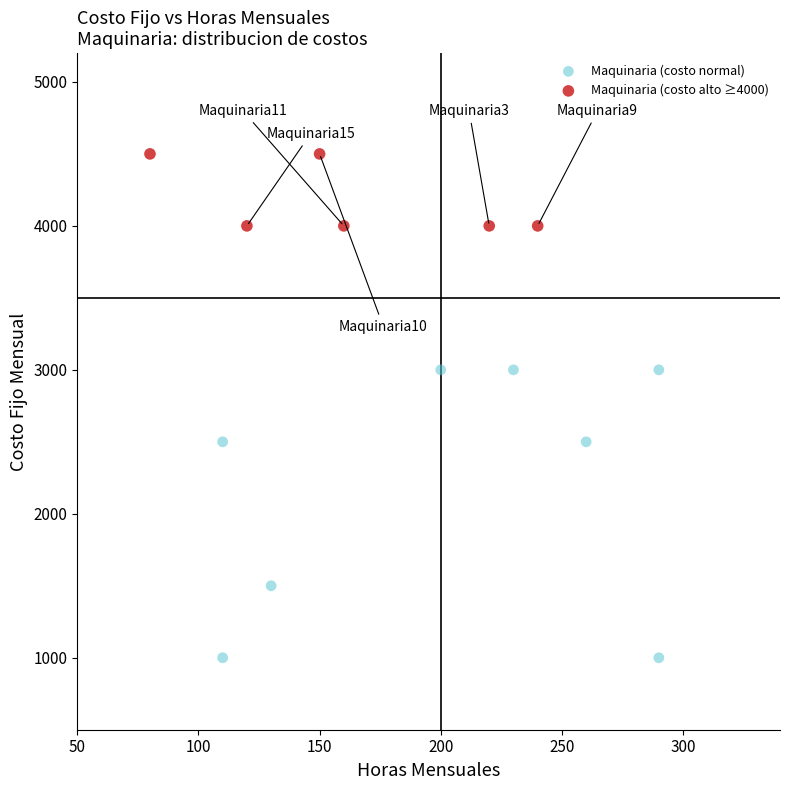

Which series reaches the maximum Y coordinate?

Maquinaria (costo alto ≥4000)